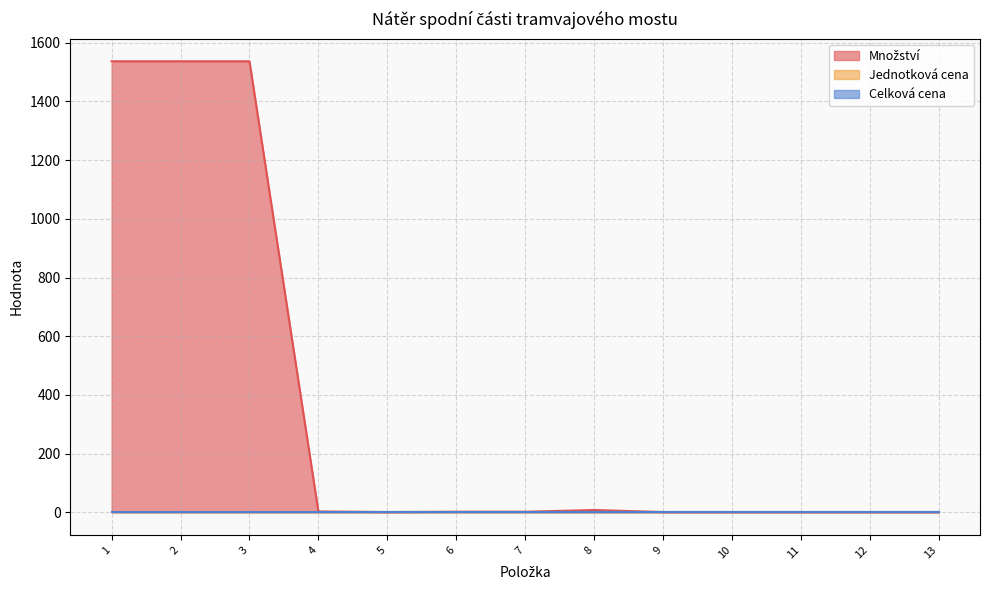

What is the sum of all Množství values?

4632